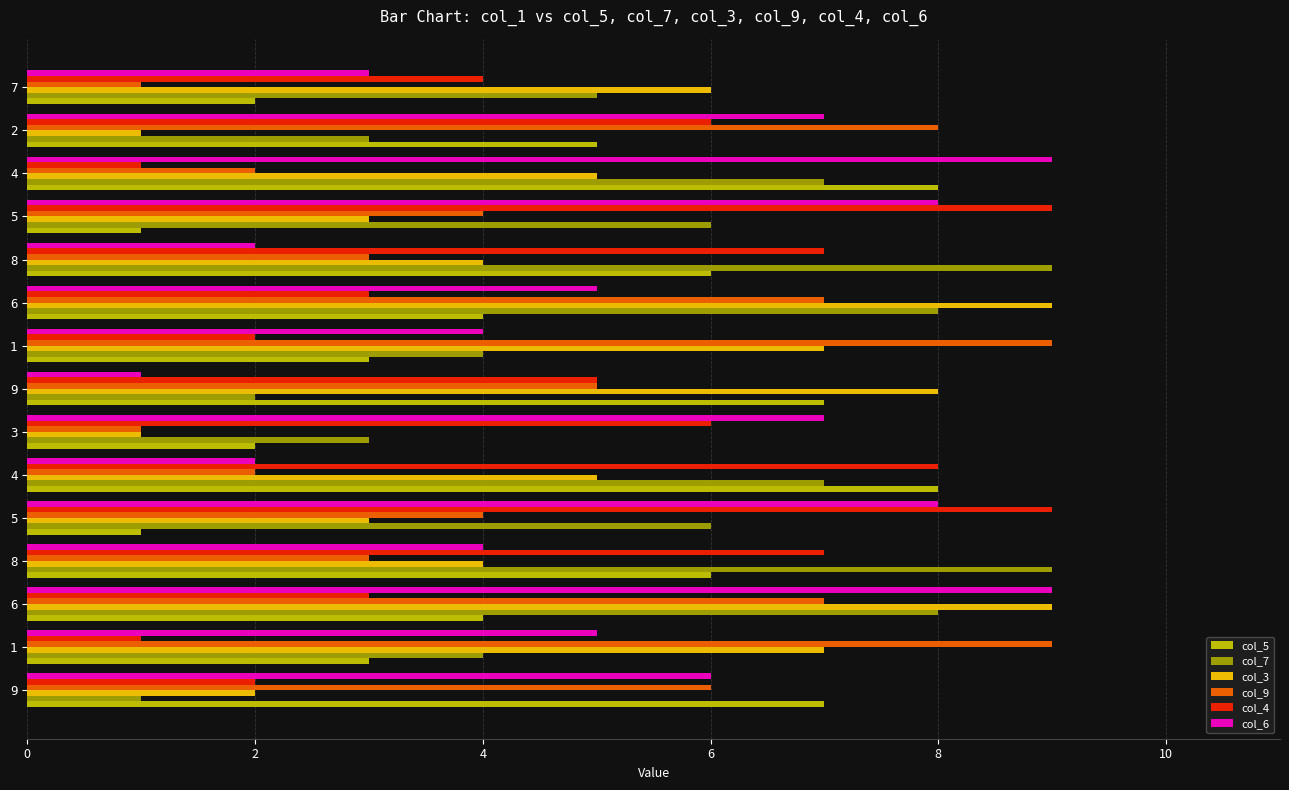

Reading left to right, extract all data points from this chart.

col_5: 7	3	4	6	1	8	2	7	3	4	6	1	8	5	2
col_7: 1	4	8	9	6	7	3	2	4	8	9	6	7	3	5
col_3: 2	7	9	4	3	5	1	8	7	9	4	3	5	1	6
col_9: 6	9	7	3	4	2	1	5	9	7	3	4	2	8	1
col_4: 2	1	3	7	9	8	6	5	2	3	7	9	1	6	4
col_6: 6	5	9	4	8	2	7	1	4	5	2	8	9	7	3